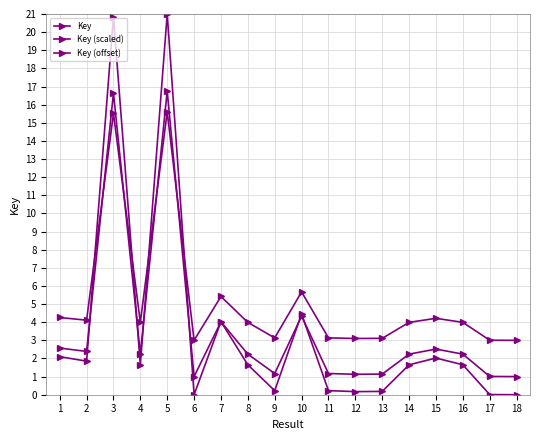

How many data points in Key are less than 1?

7